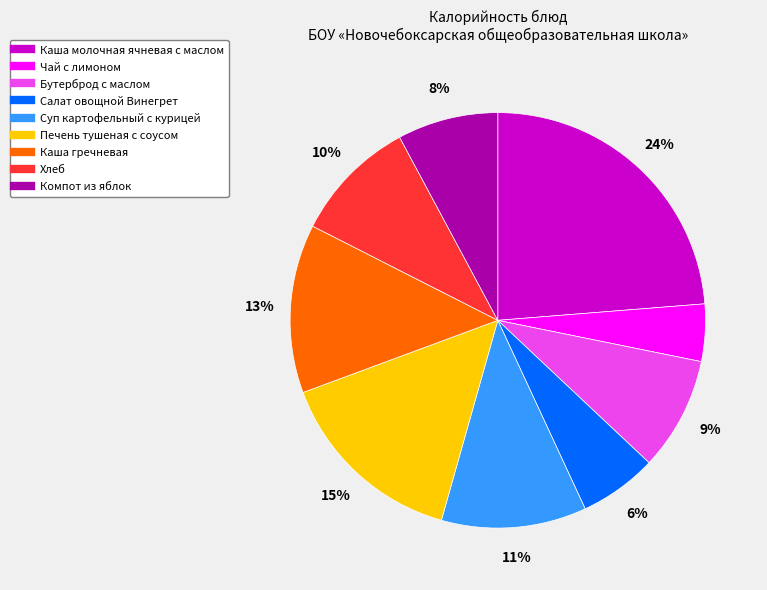

Count the number of slices in the pie.

9